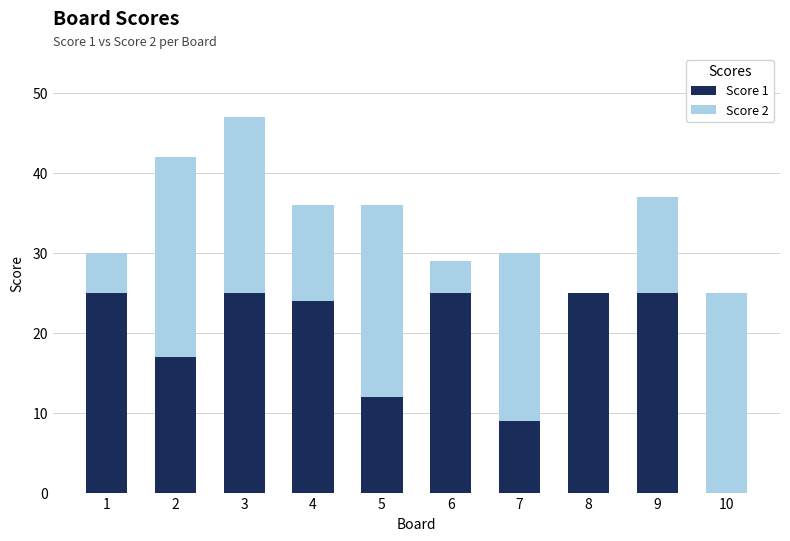

What is the total value across all series at 6?

29